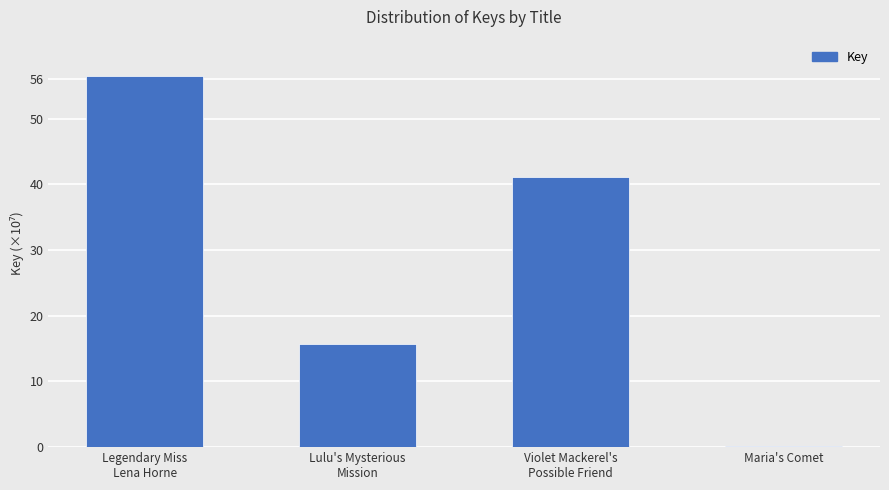

Where does the data first go above 41?

Legendary Miss
Lena Horne